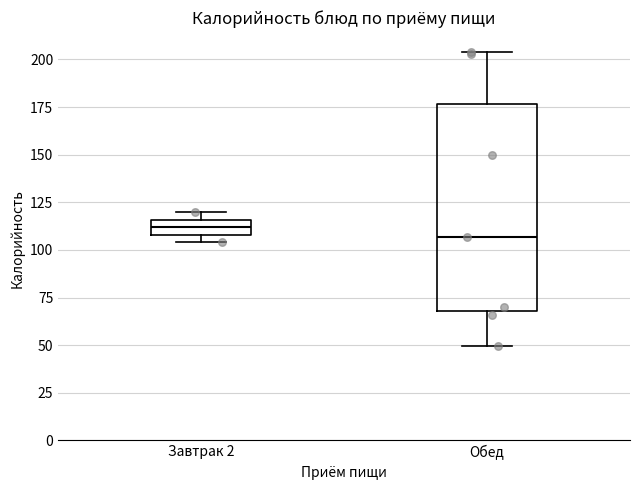

Reading left to right, transcribe this box plot: for each box, give where its median line is, the range the box spans, and where its two whiskers end, as read against the y-axis. The values are not printed on the chart, so give them approximately, as read against the axis.

Завтрак 2: median 110 (inside the box), box 110 to 115, whiskers 105 to 120
Обед: median 105, box 70 to 175, whiskers 50 to 205